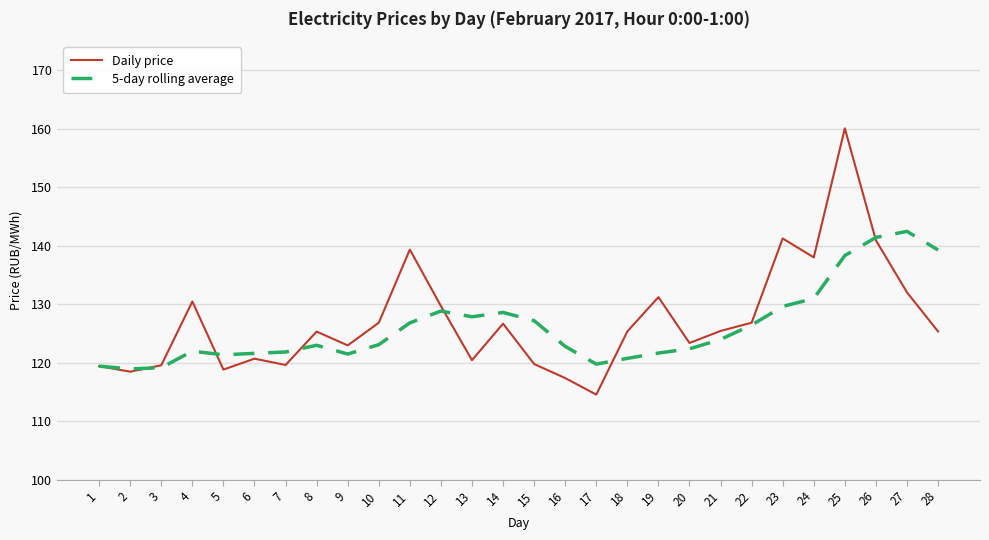

List the series in order of their peak value, lowest first.

5-day rolling average, Daily price